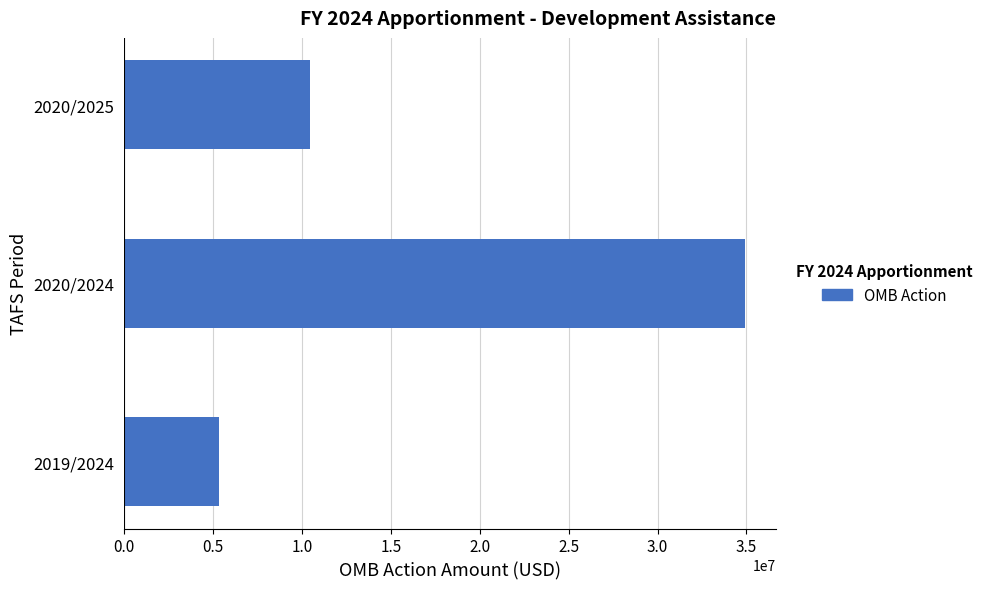

Reading top to bottom, transcribe all the data shown in this chart.

2020/2025=10462792	2020/2024=34906006	2019/2024=5348125